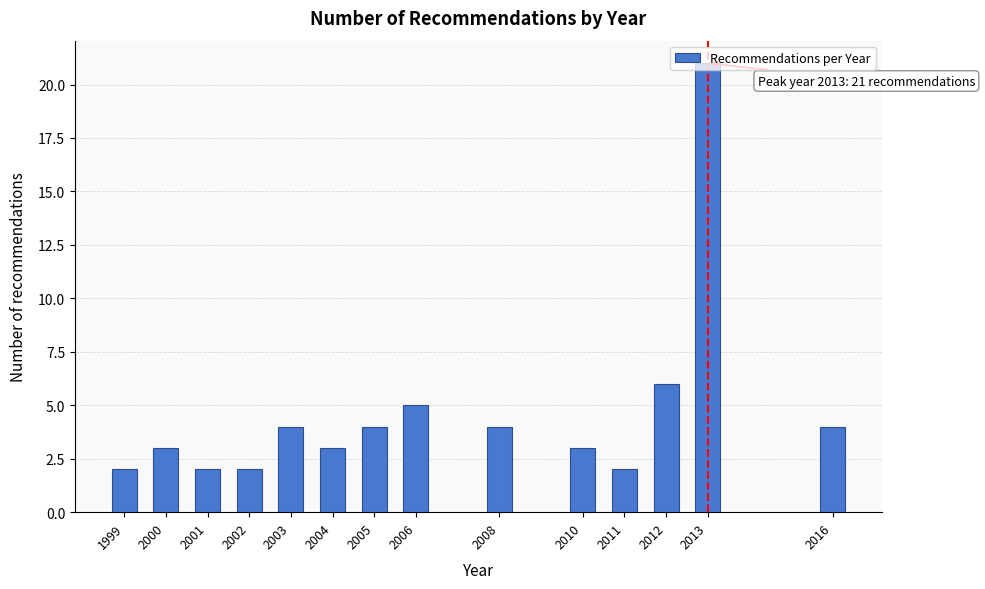

The chart shows a value of 3 at 2010. True or false?

True